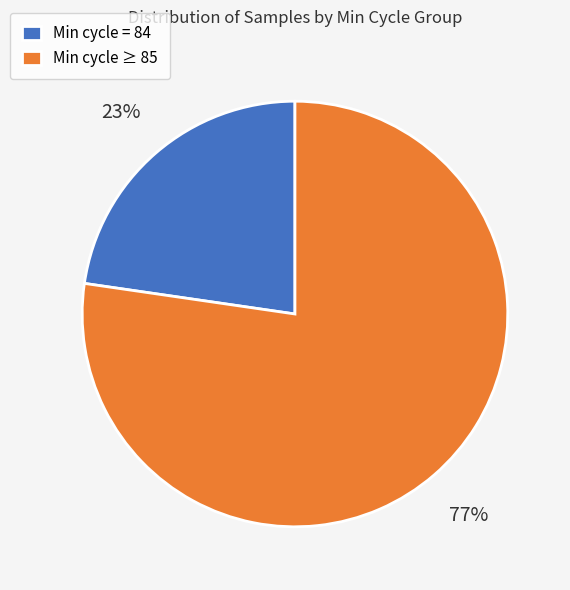

Do Min cycle = 84 and Min cycle ≥ 85 together represent more than half of the pie?

Yes